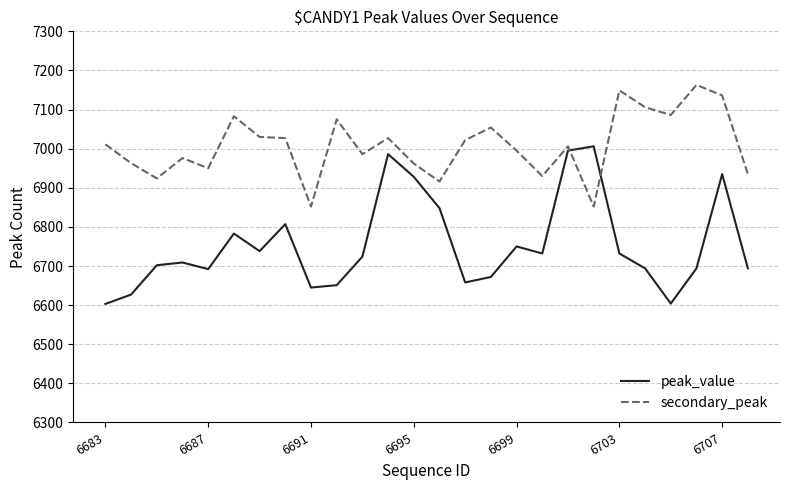

How many lines are shown in the chart?

2